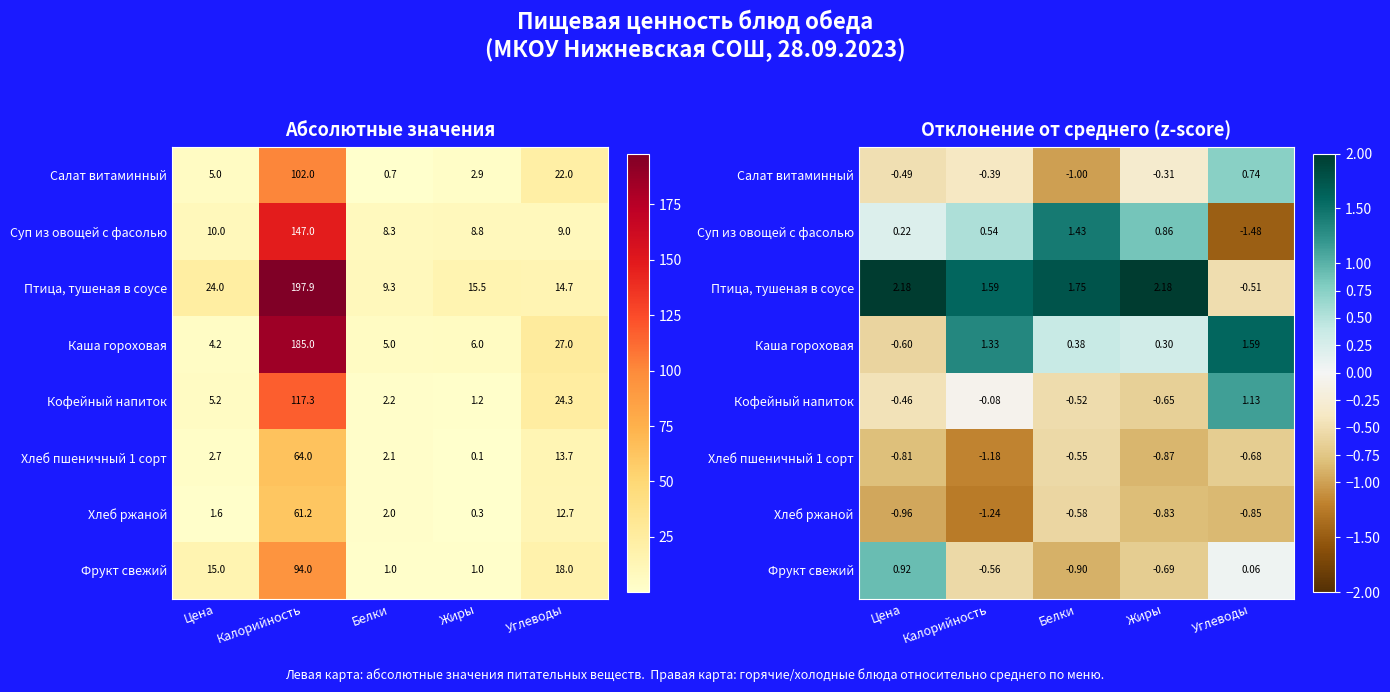

How many distinct data groups are displayed?

8